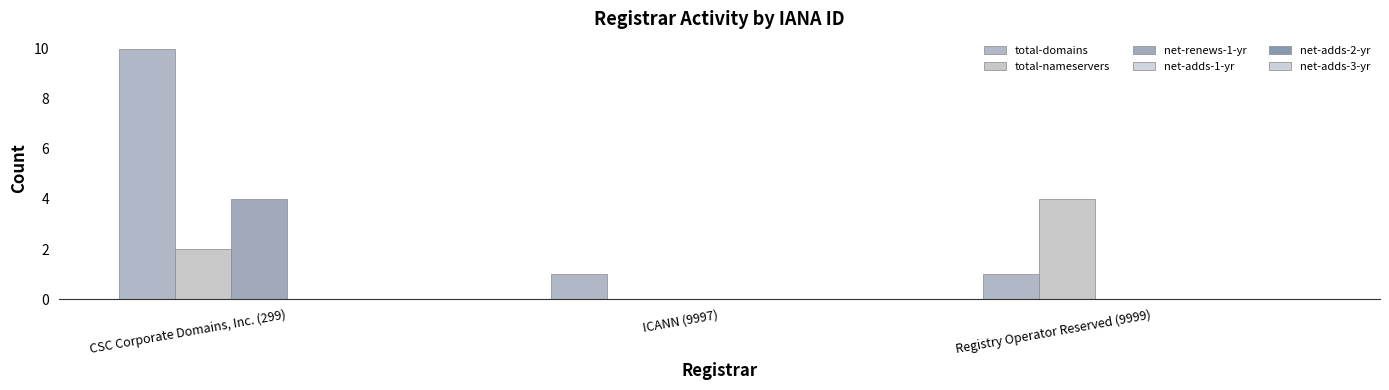

Reading left to right, list all the values displayed in this chart.

total-domains: 10	1	1
total-nameservers: 2	0	4
net-renews-1-yr: 4	0	0
net-adds-1-yr: 0	0	0
net-adds-2-yr: 0	0	0
net-adds-3-yr: 0	0	0